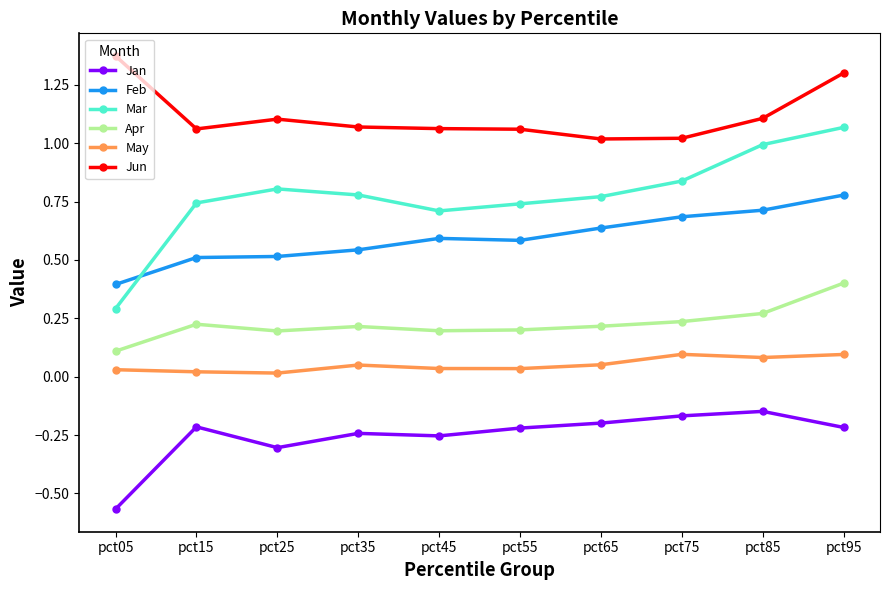

Which category has the lowest value across all series?

pct05